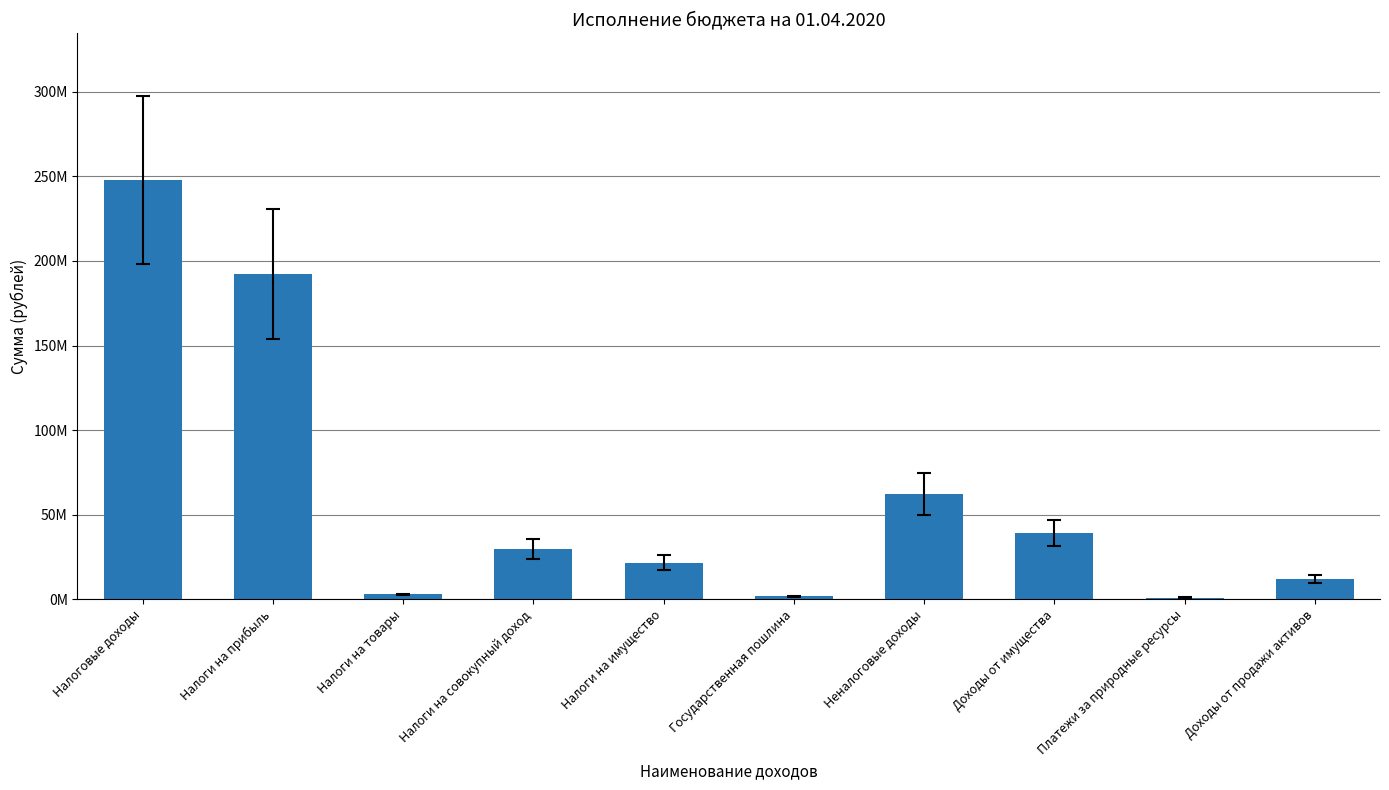

The chart shows a value of 62287502.7 at Неналоговые доходы. True or false?

True